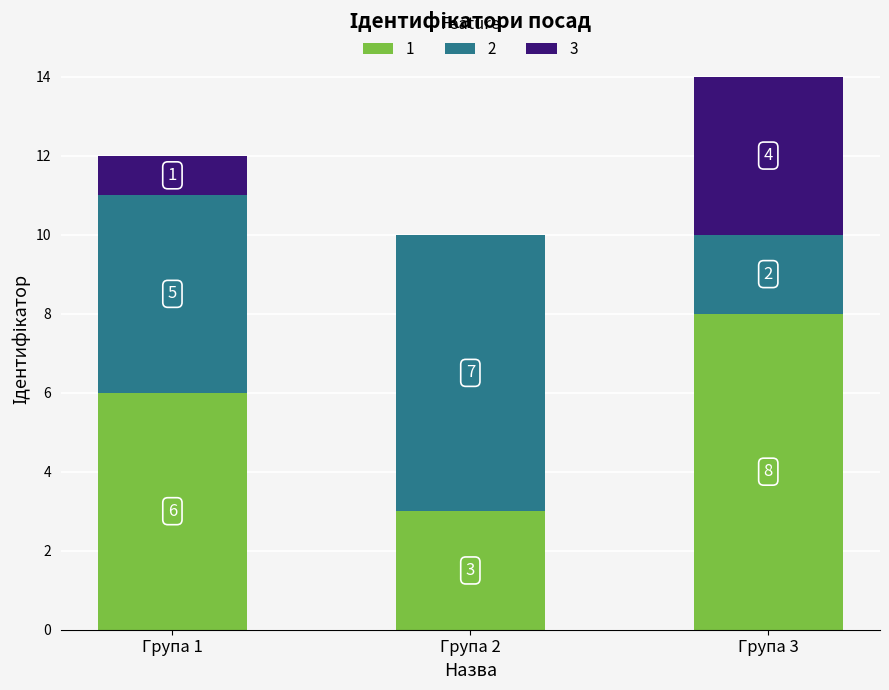

What is the sum of all 1 values?

17